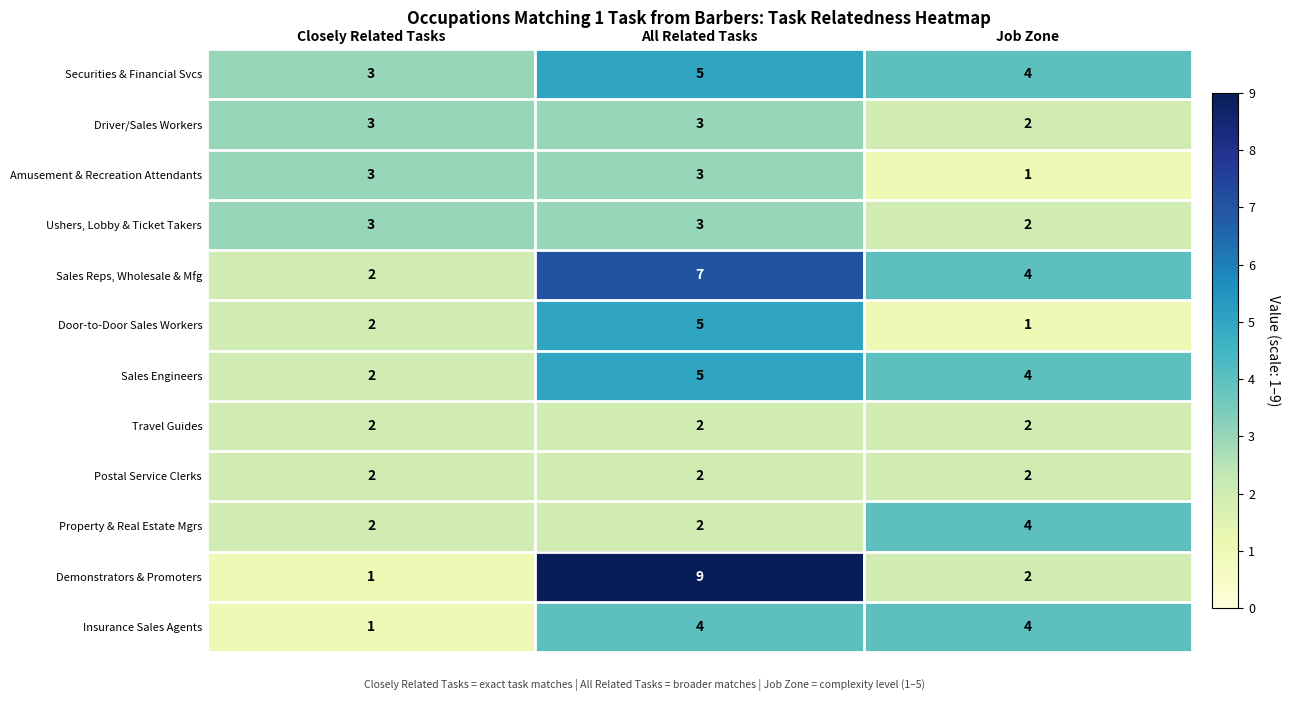

Count the Amusement & Recreation Attendants values in the range 1 to 3.

3